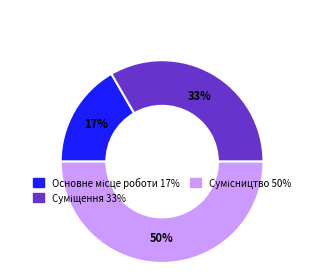

To the nearest percent, what is the average slice percentage?

33%